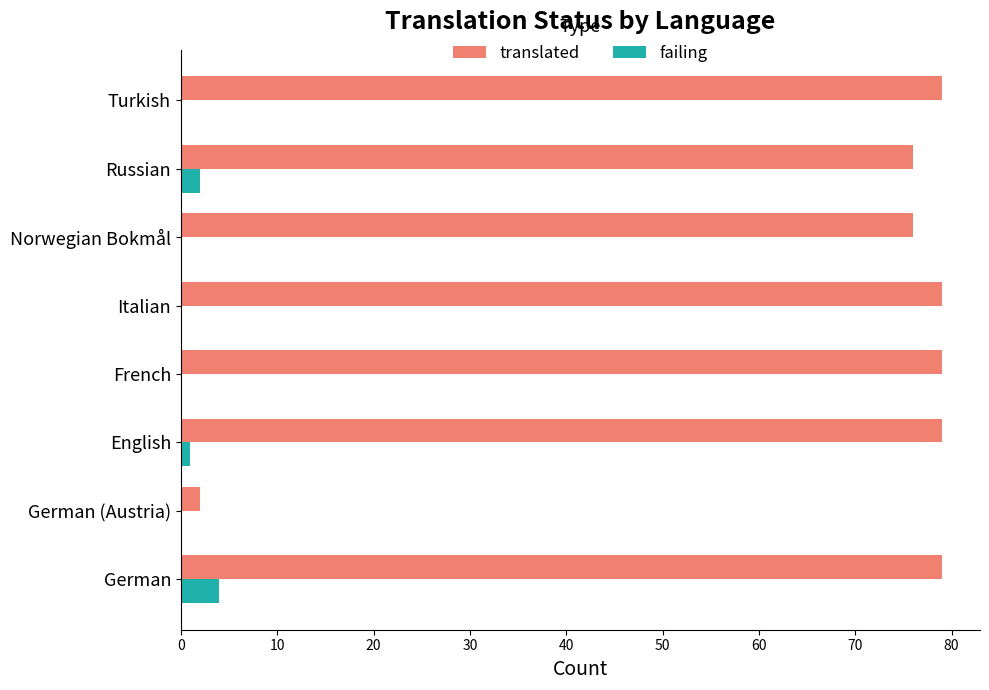

The value of translated at French is 79. True or false?

True